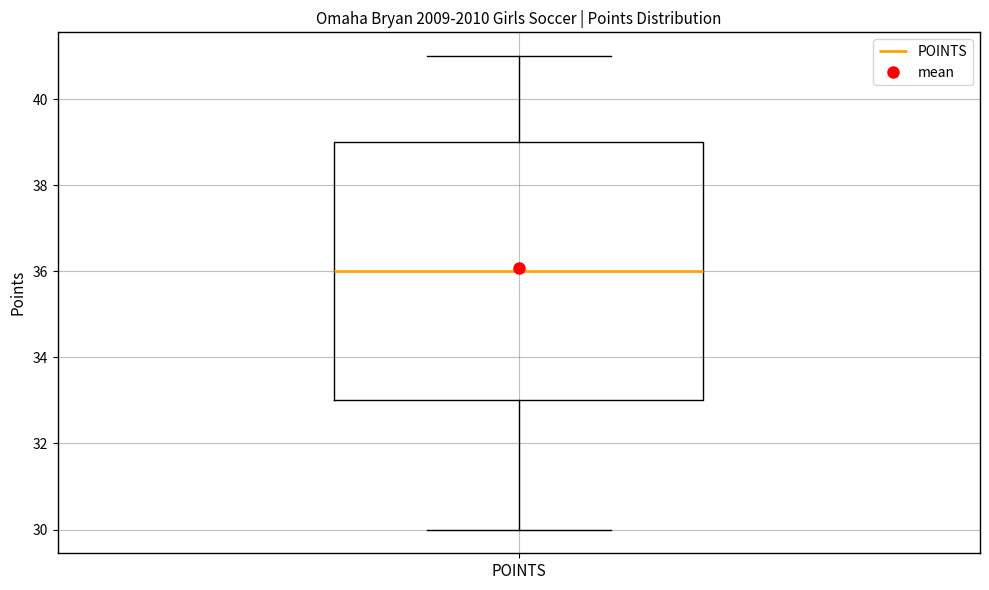

Transcribe this box plot: give where the median line is, the range the box spans, and where the two whiskers end, as read against the y-axis. The values are not printed on the chart, so give them approximately, as read against the axis.

median 36, box 33 to 39, whiskers 30 to 41